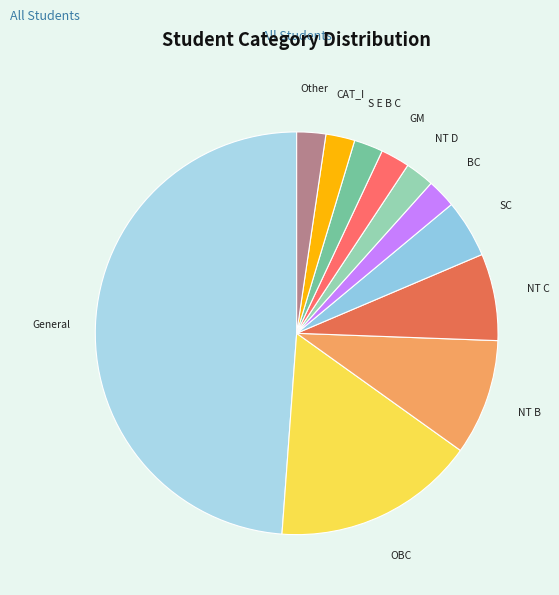

Is the sum of S E B C and Other greater than half?

No